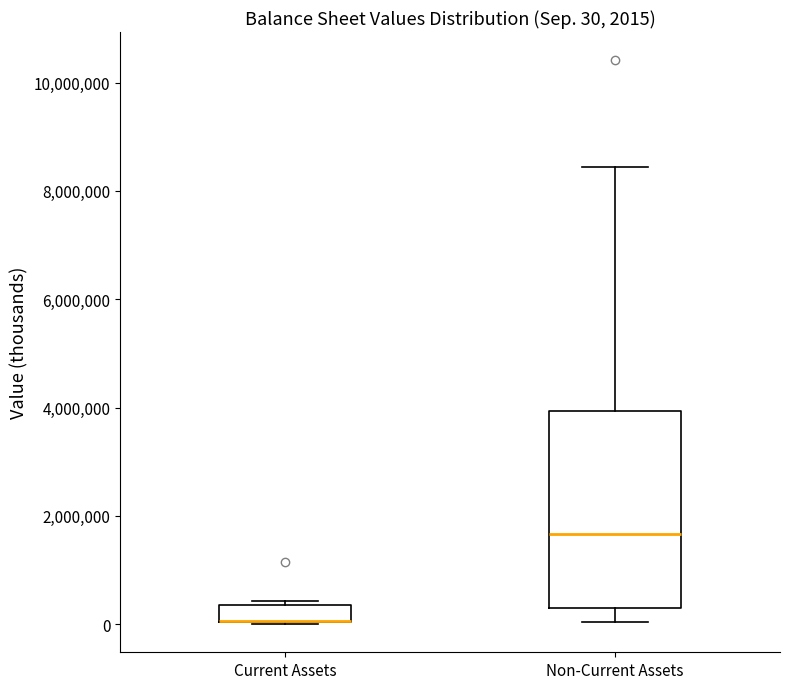

Comparing the boxes themselves (not the whiskers), which one is the tallest?

Non-Current Assets